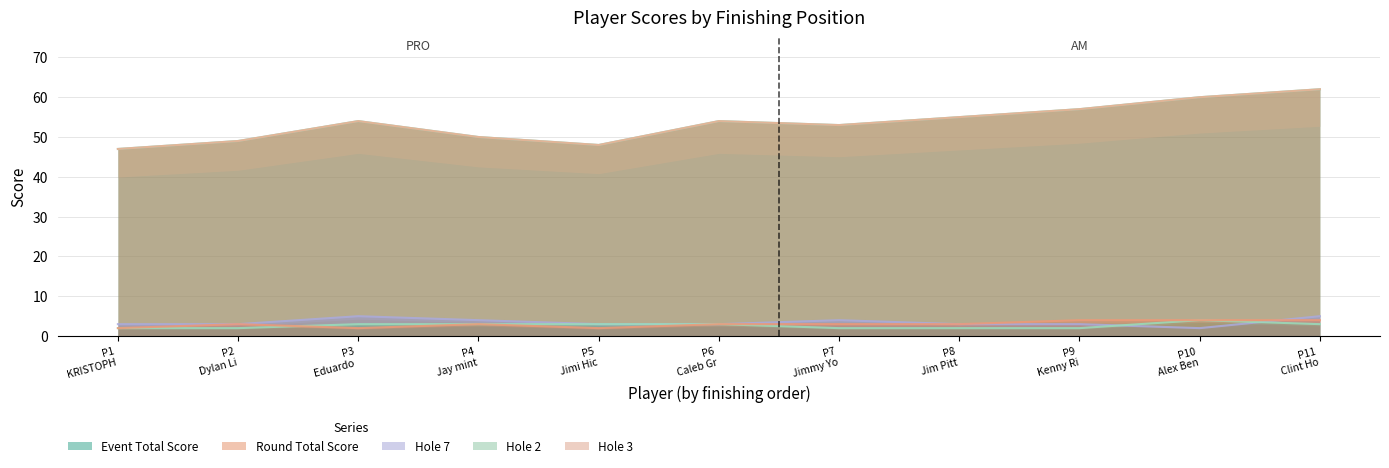

What is the minimum value for Event Total Score?

47